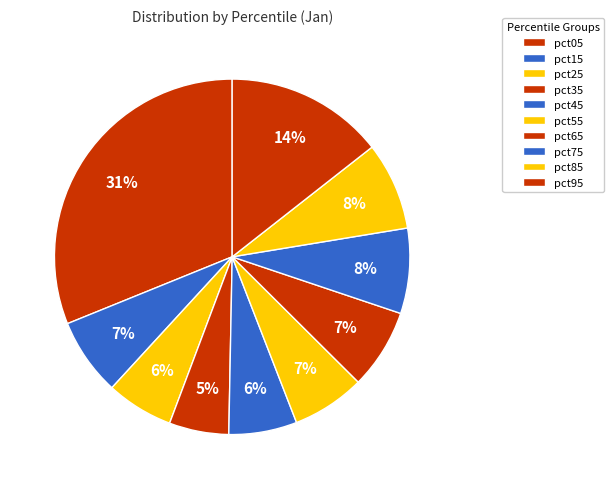

Is it true that pct75 is 16% of the pie?

False